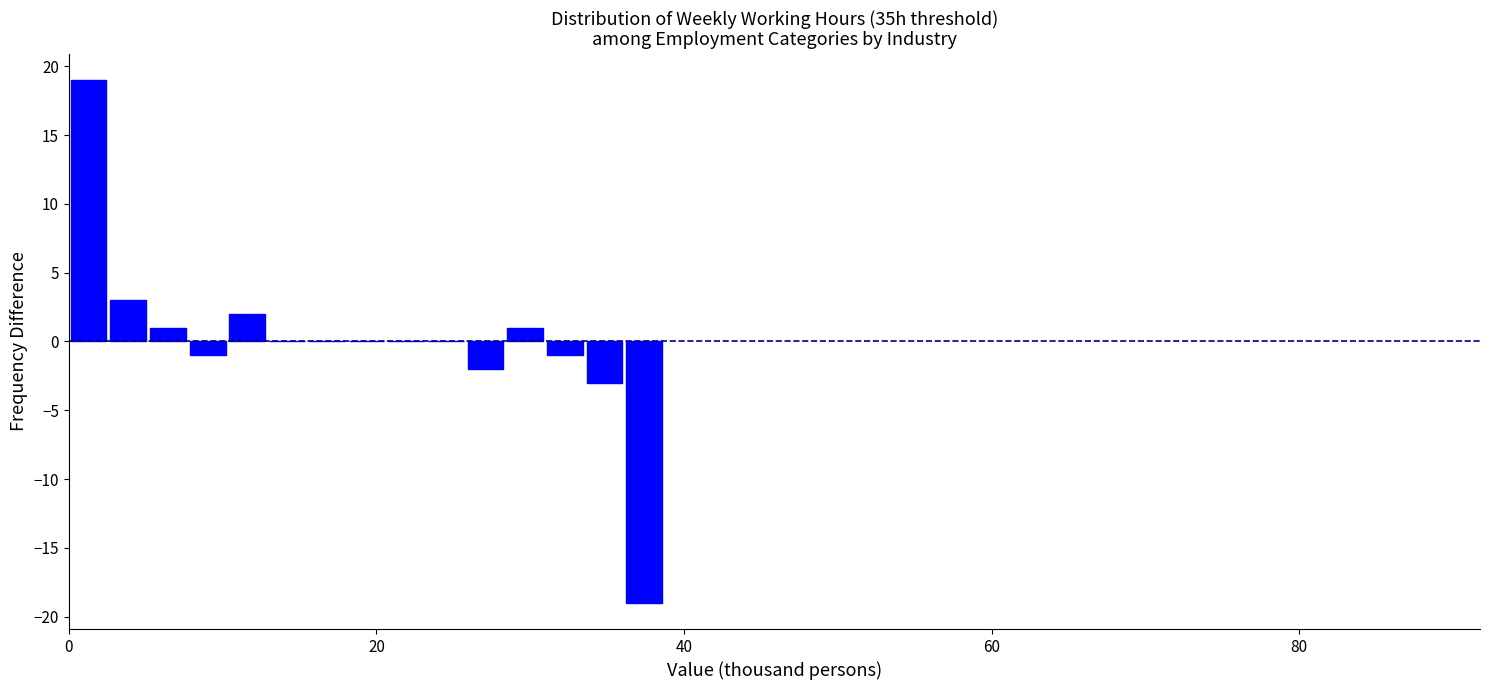

Read against the x-axis, roughly where is the centre of the tallest bar?

2